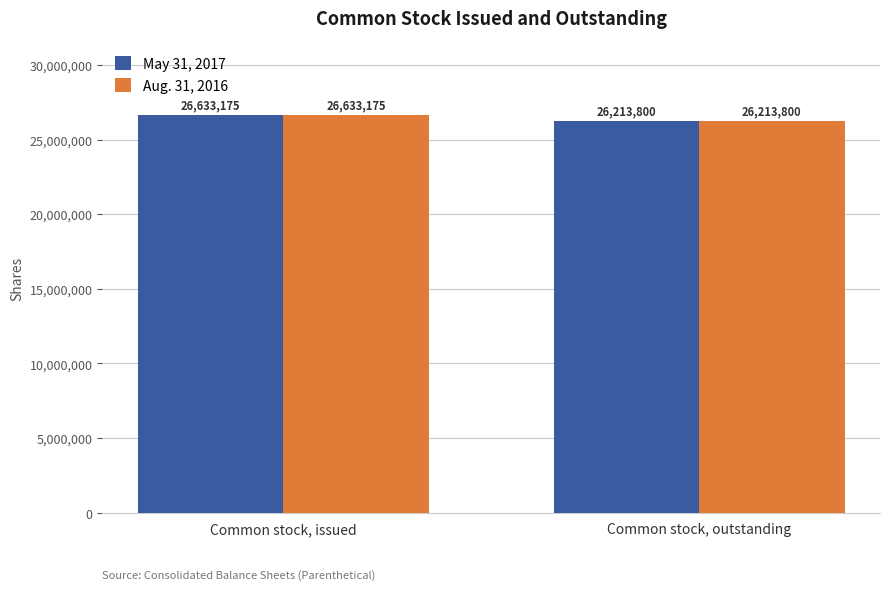

What is the approximate value of May 31, 2017 at Common stock, issued, to the nearest 100?

26633200